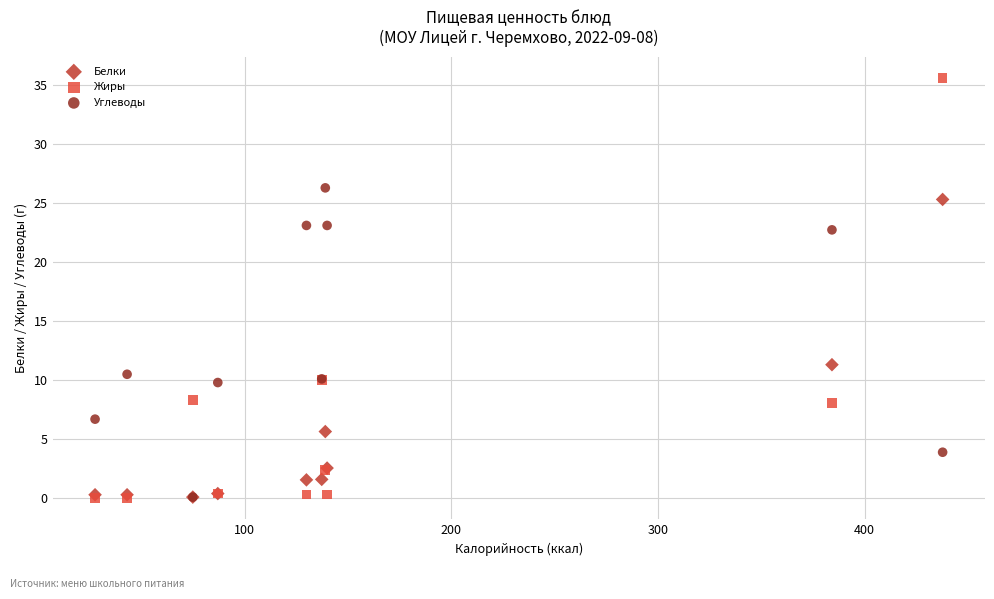

Which series has the widest spread of Y values?

Жиры